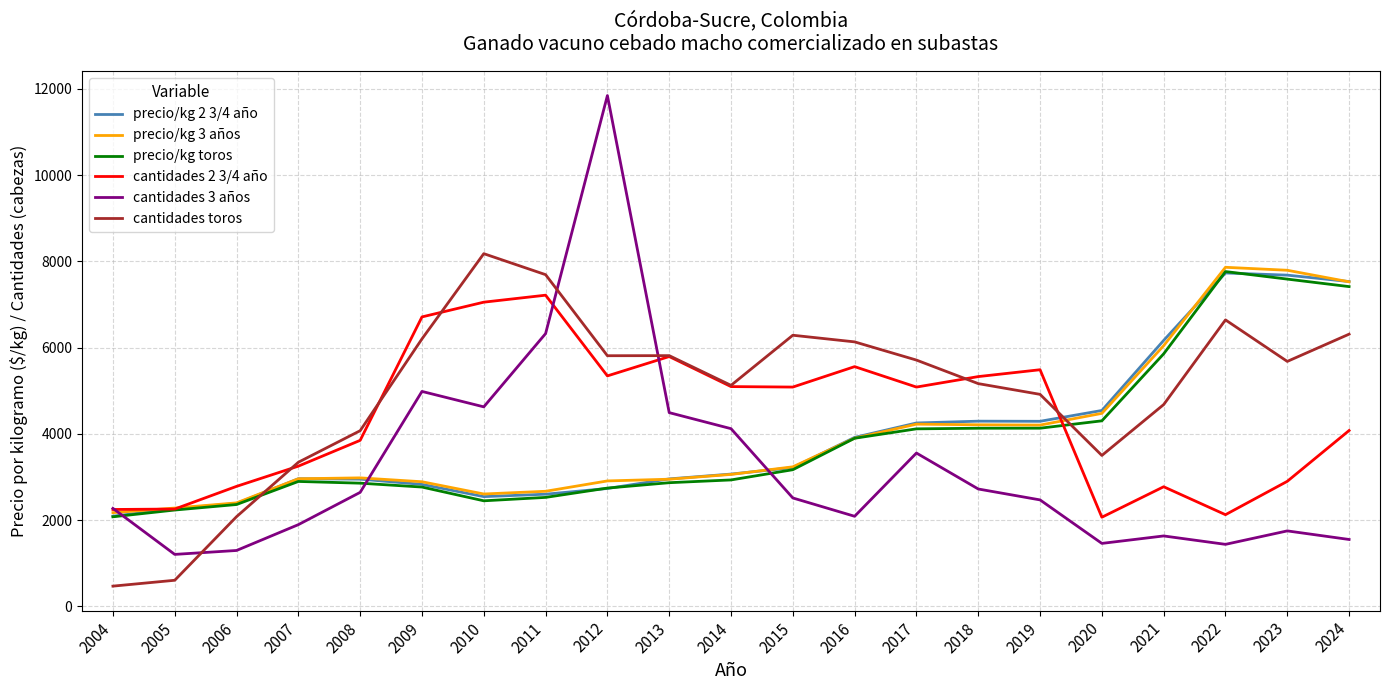

Is the value of precio/kg toros at 2004 greater than the value of cantidades 2 3/4 año at 2009?

No